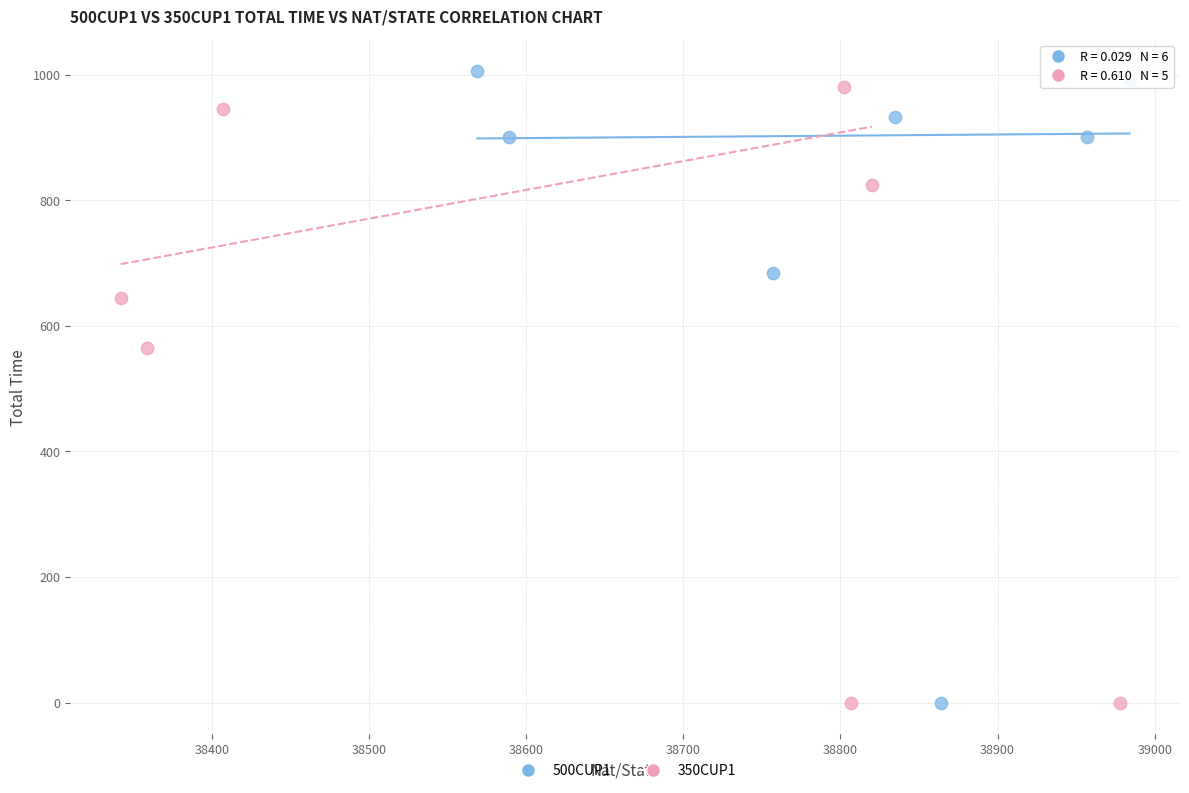

Which series has the widest spread of Y values?

500CUP1